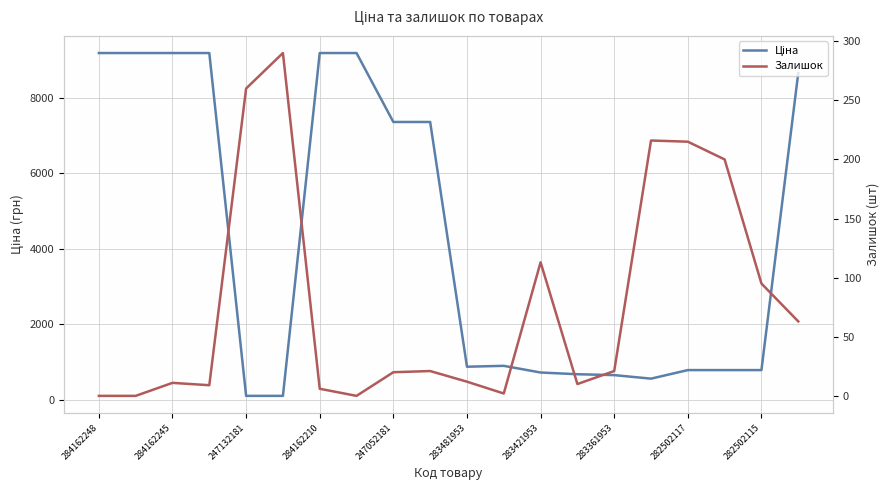

What is the difference between the maximum and minimum values in the Залишок series?

290.0